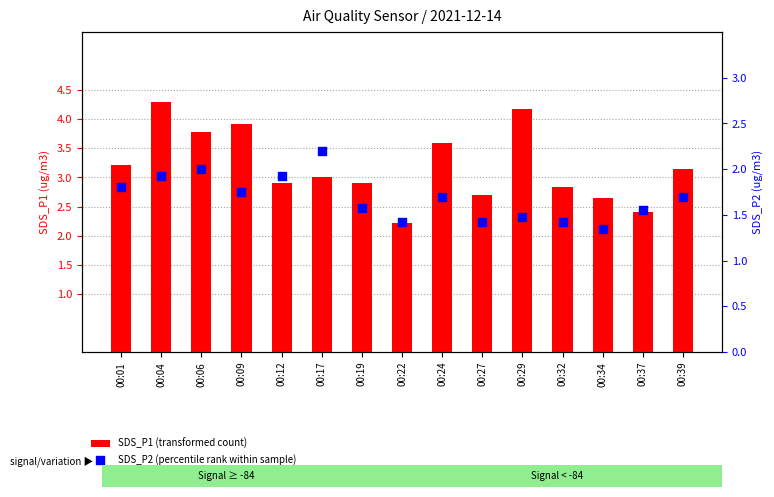

Which series reaches the minimum Y coordinate?

SDS_P2 (percentile rank within sample)